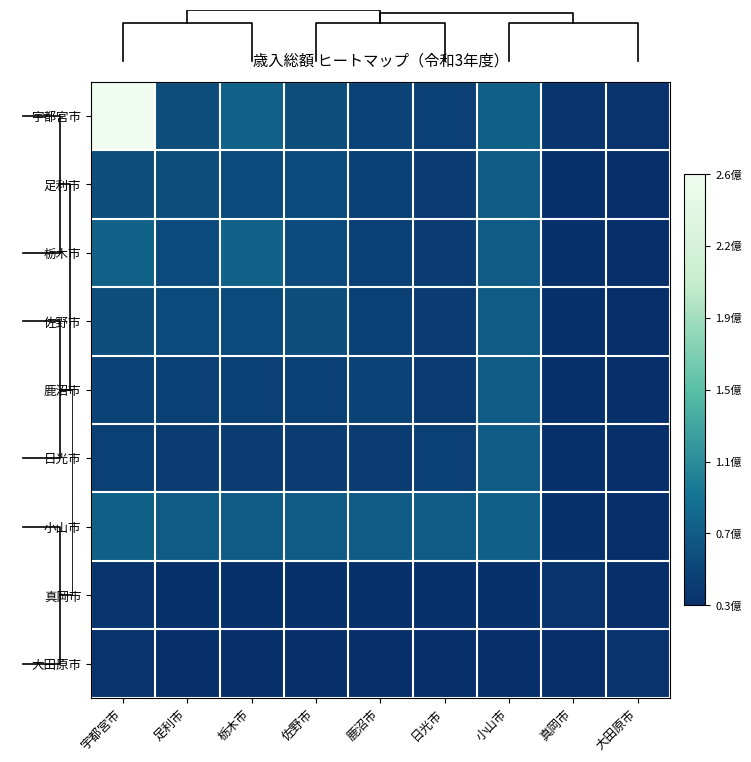

How many values in the 日光市 series are below 45385238?

2